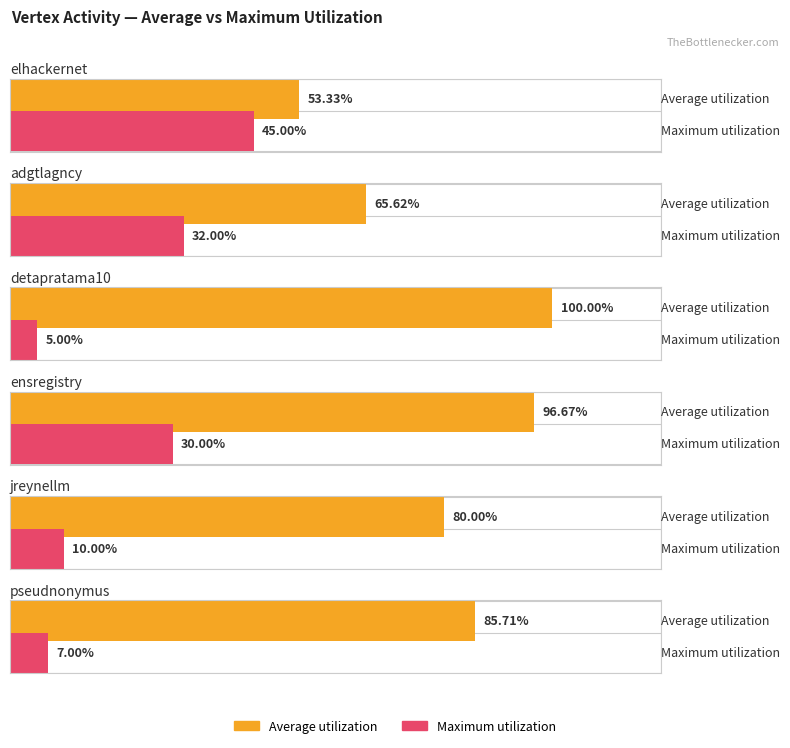

What is the label of the 2nd bar from the right?

jreynellm